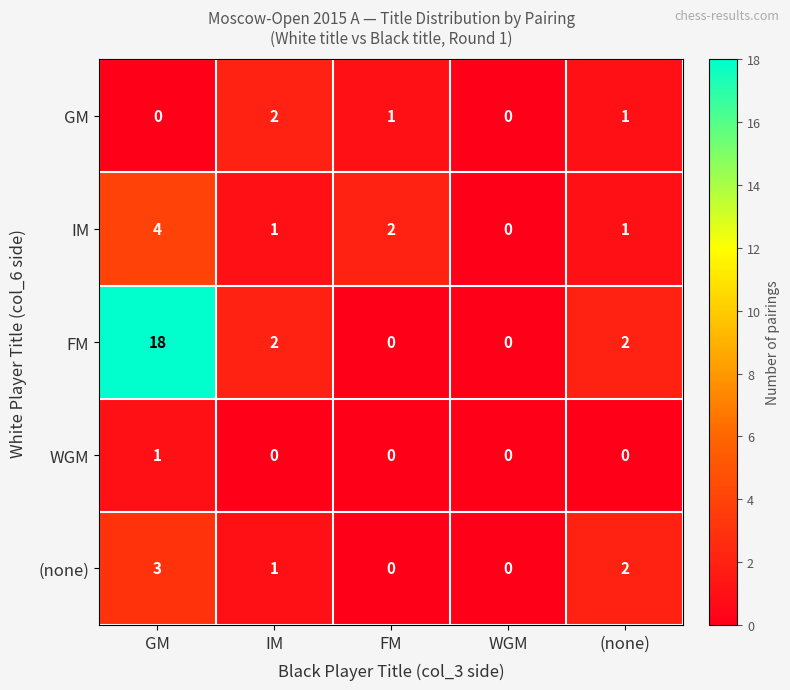

List the series in order of their peak value, highest first.

FM, IM, (none), GM, WGM